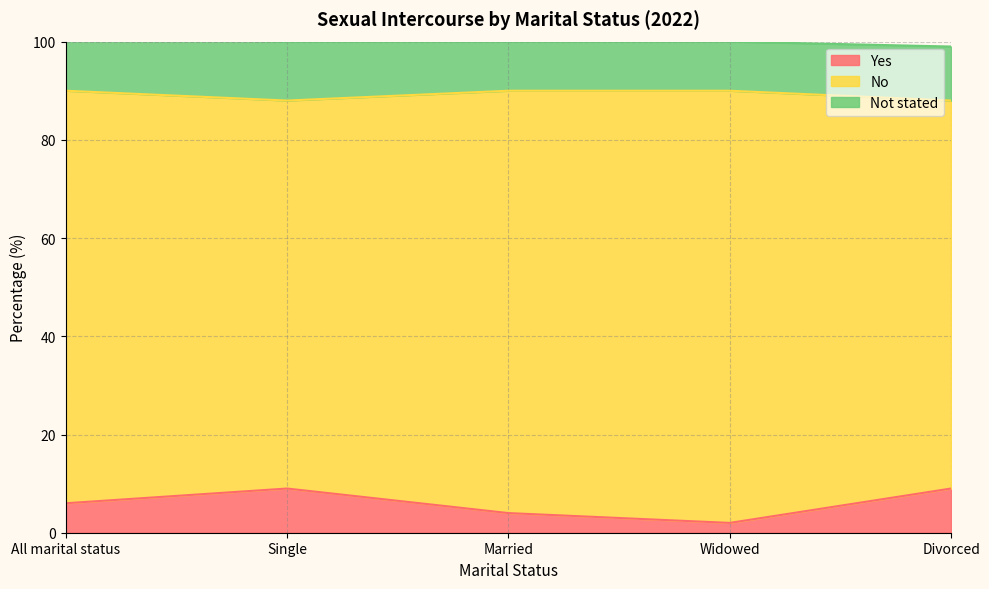

How many lines are shown in the chart?

3